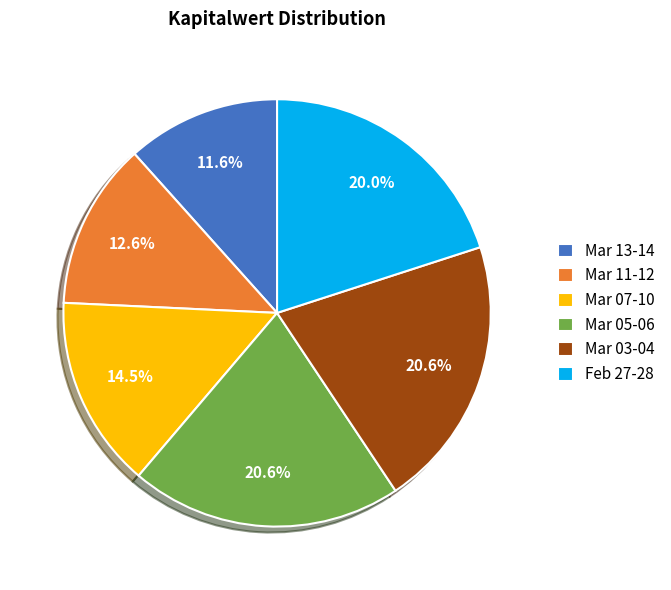

To the nearest percent, what is the difference between the largest and smallest slice percentages?

9%